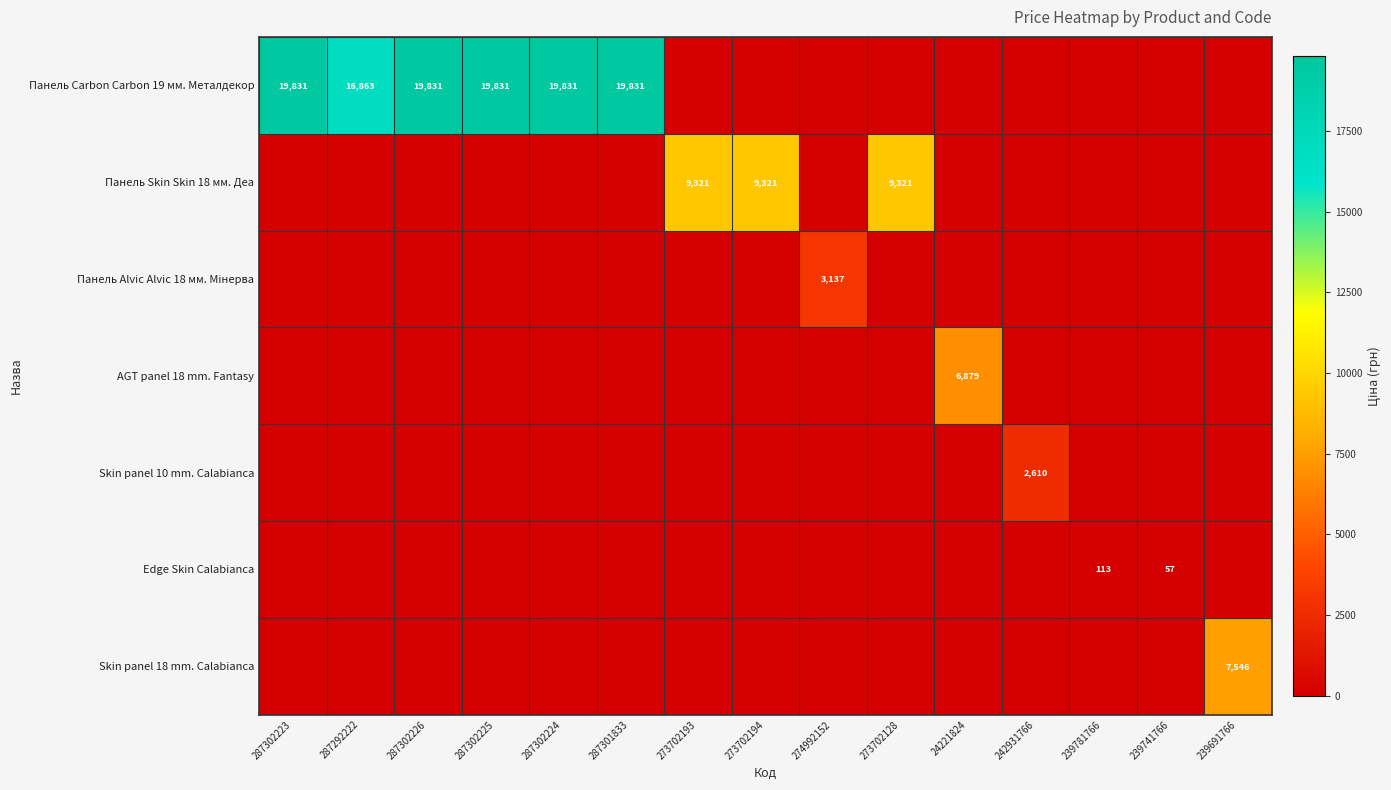

The value of AGT panel 18 mm. Fantasy at 24221824 is 6879. True or false?

True